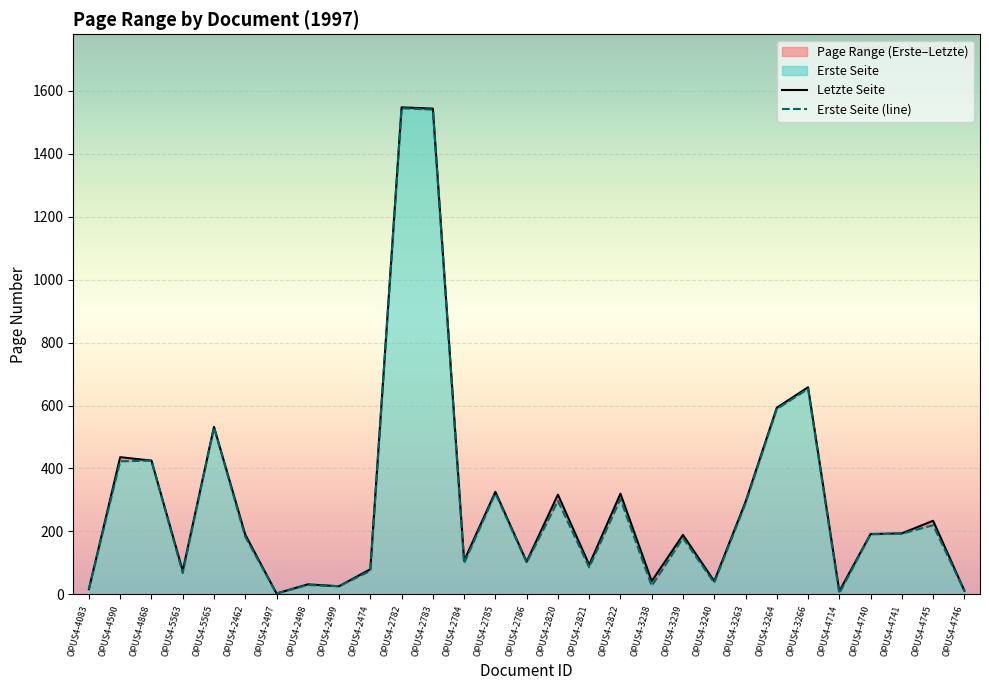

Read the Erste Seite (line) value at OPUS4-3266.

653